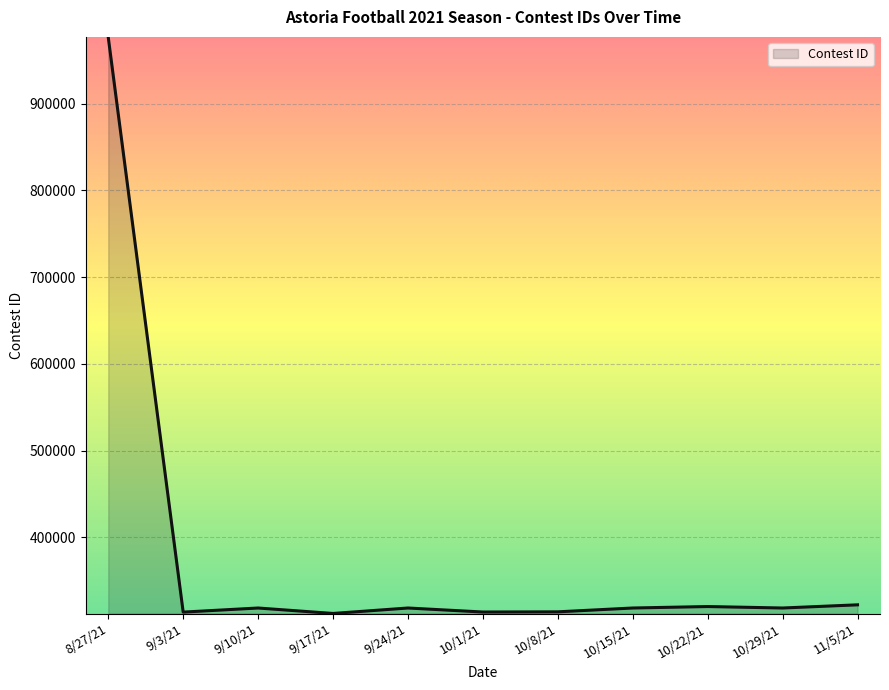

Does the chart display data point markers on the line(s)?

No